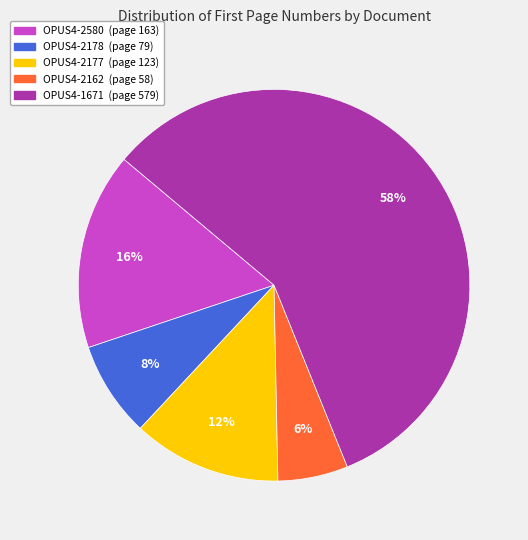

To the nearest percent, what portion does OPUS4-2162 represent?

6%